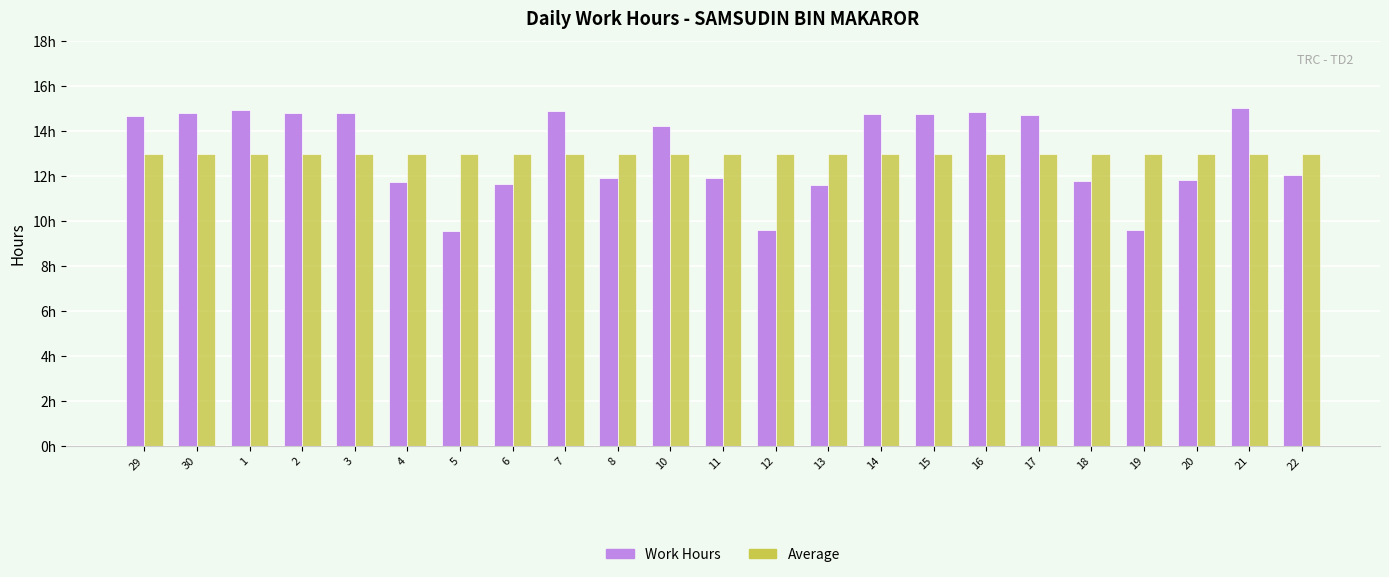

At which category does the chart reach its minimum across all series?

5